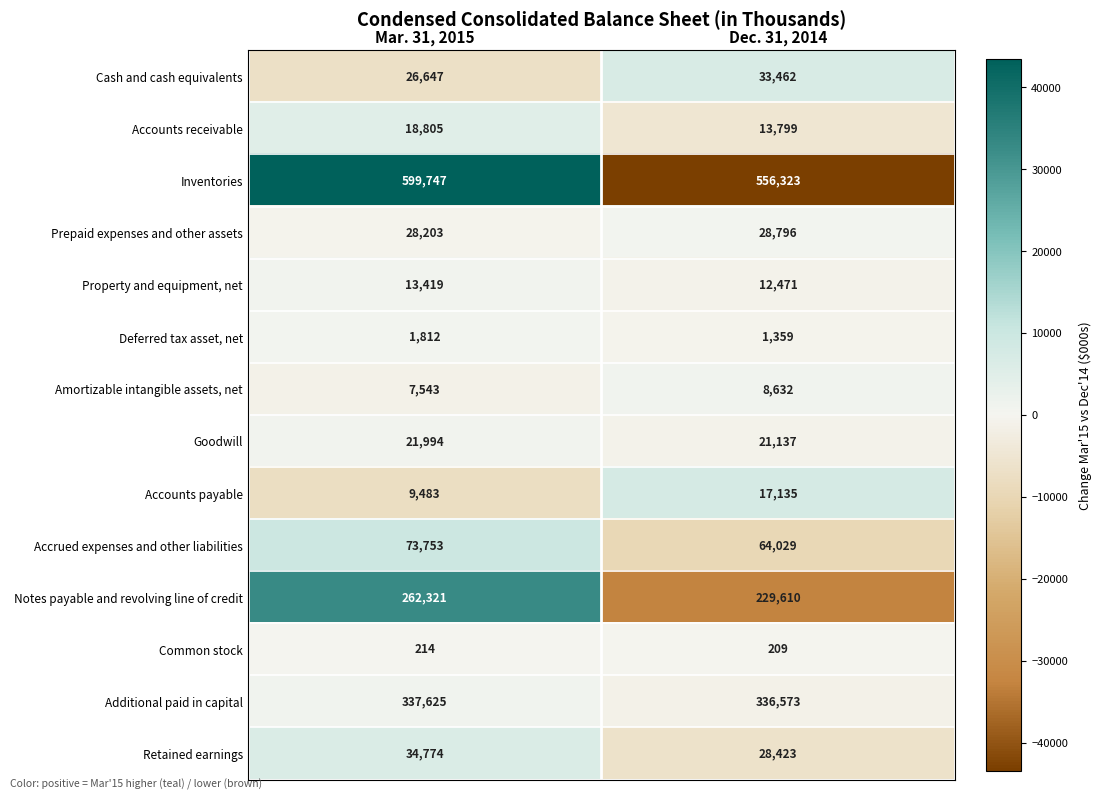

What is the smallest value displayed?

209